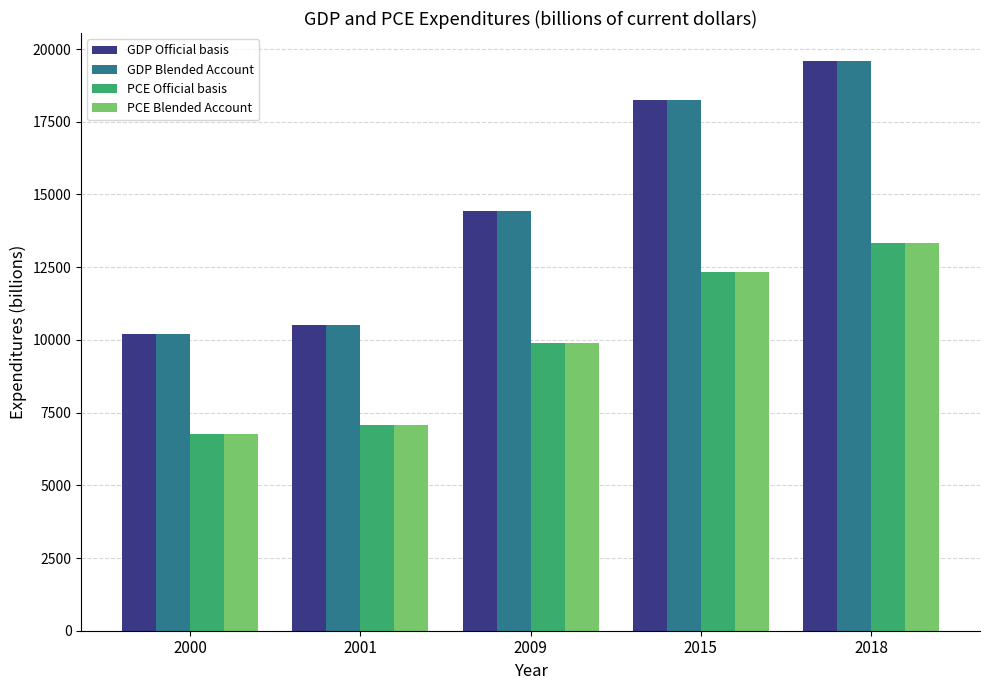

What is the value of the GDP Official basis bar at the 1st from the left?

10187.6